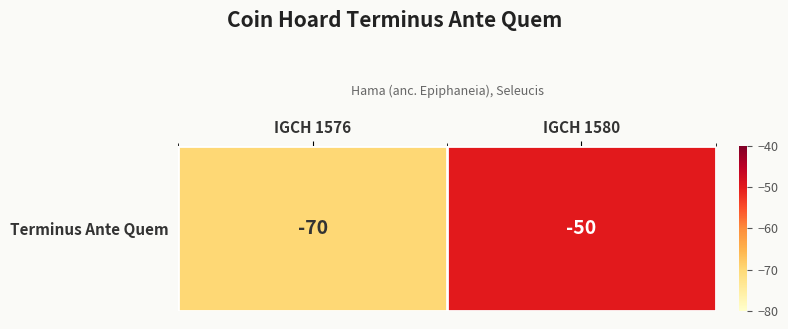

The chart shows a value of -50 at IGCH 1580. True or false?

True